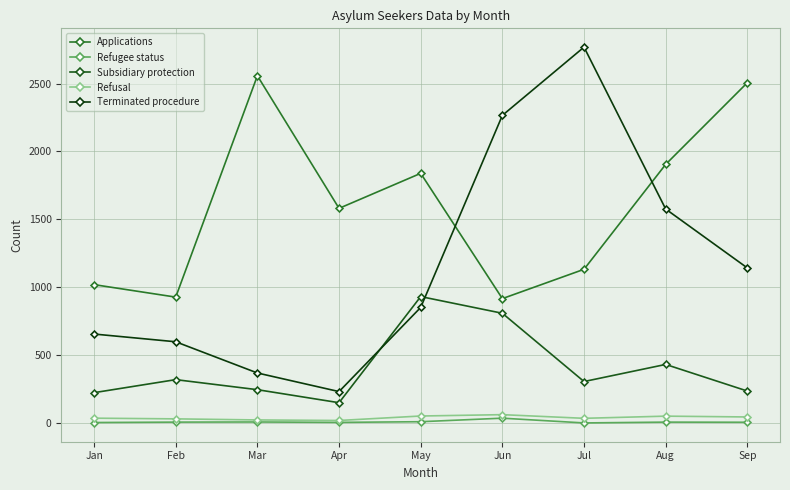

What is the highest value of the Subsidiary protection series?

931